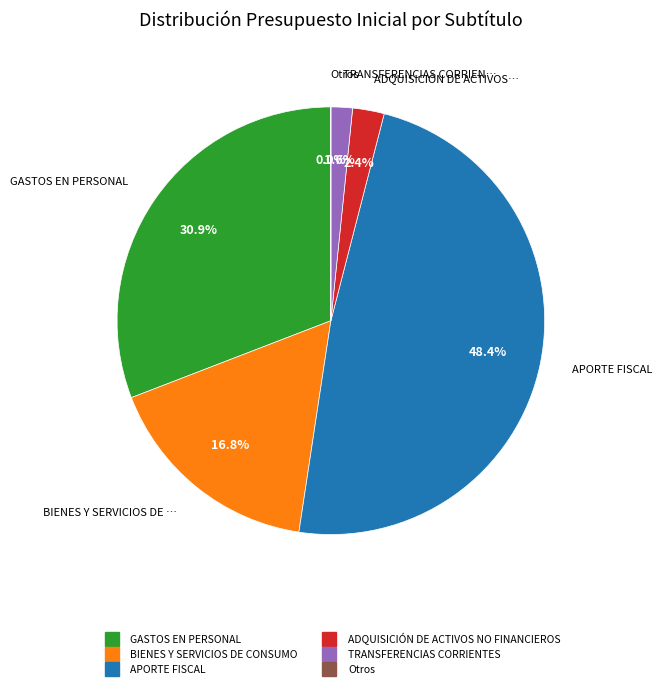

Is there a majority slice in this chart?

No